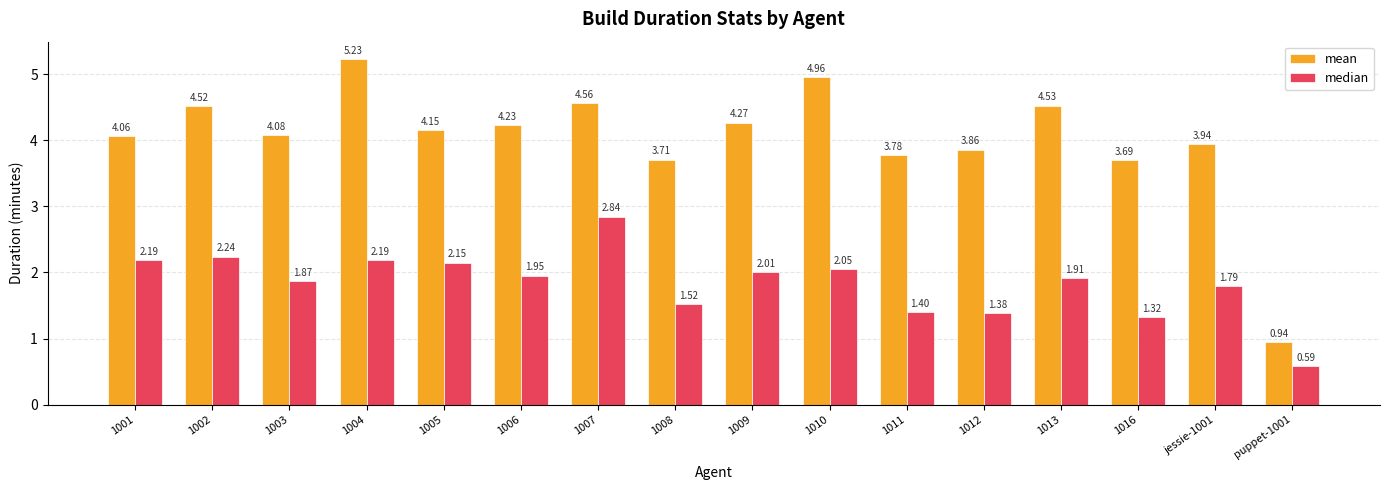

How many bars are there in total?

32